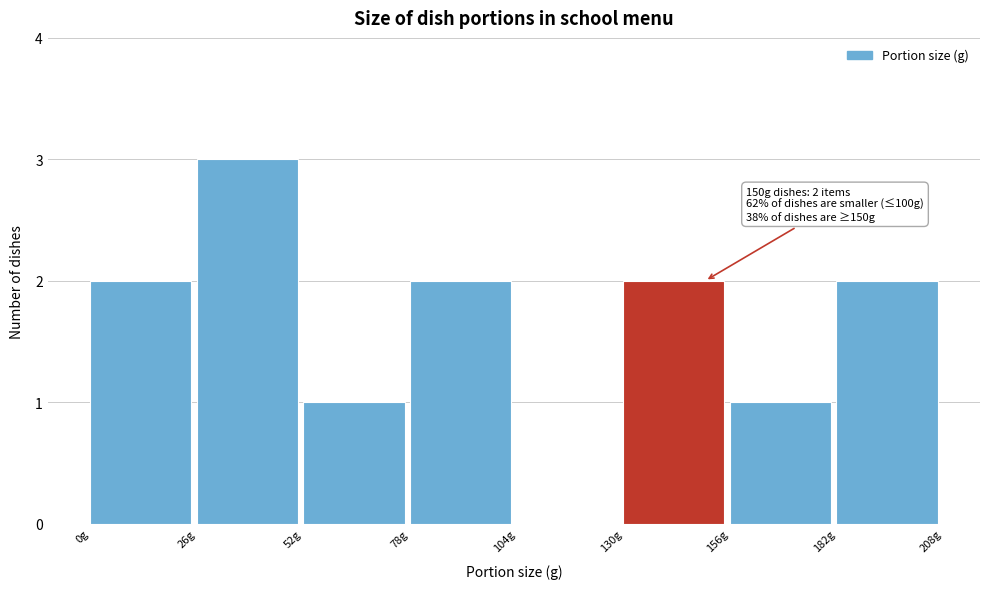

Over which range of the x-axis is the bar tallest?

26 to 52